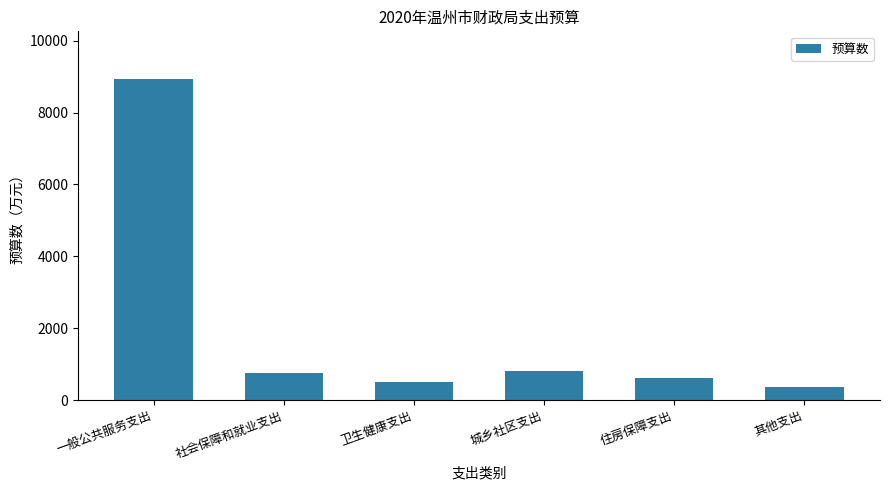

What is the change in value from 社会保障和就业支出 to 城乡社区支出?

+47.2